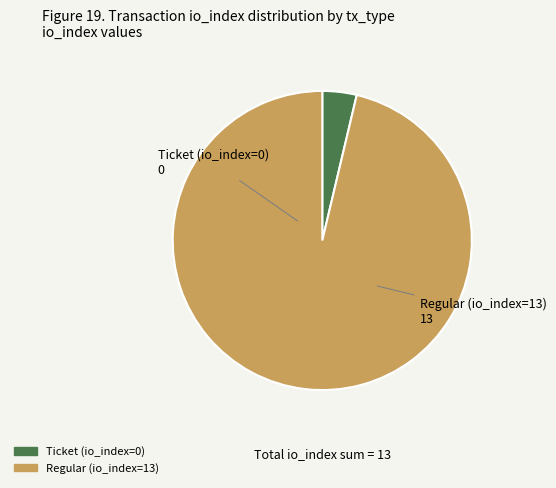

What is the largest slice in the pie chart?

Regular (io_index=13)